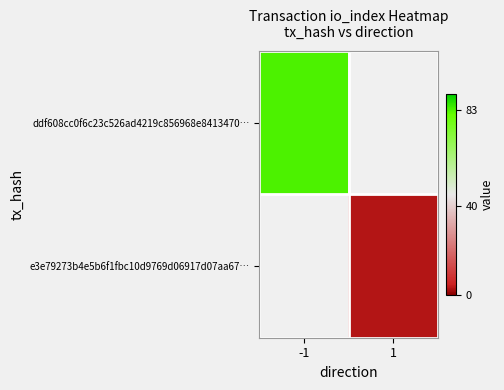

At which category does the chart reach its minimum across all series?

1